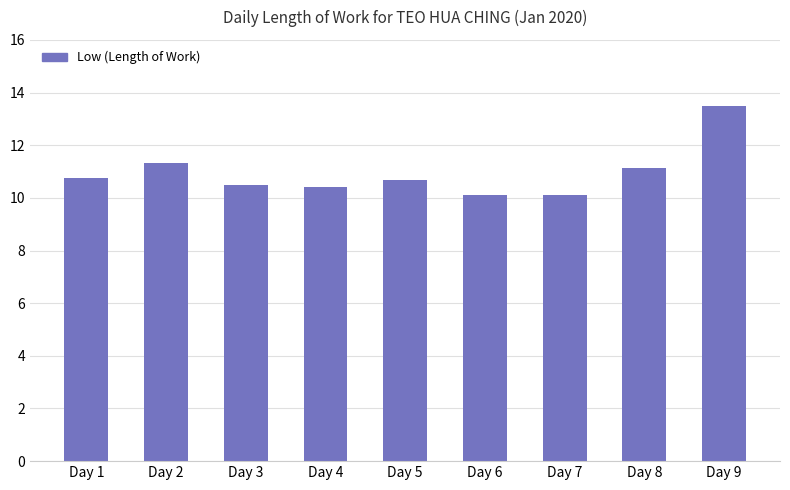

What is the ratio of the value at Day 4 to the value at Day 5?

1.0